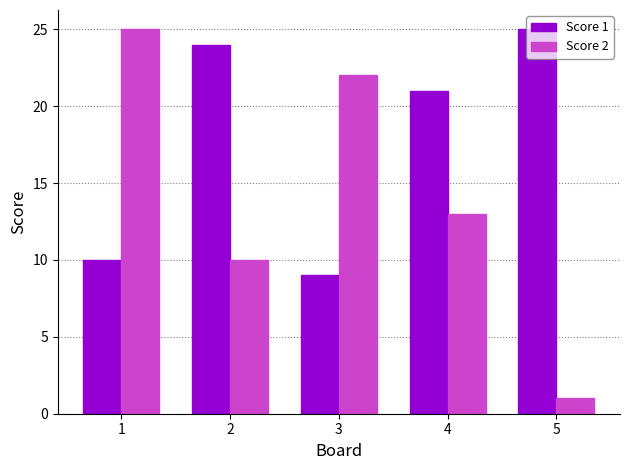

What is the value of the Score 2 bar at the 4th from the left?

13